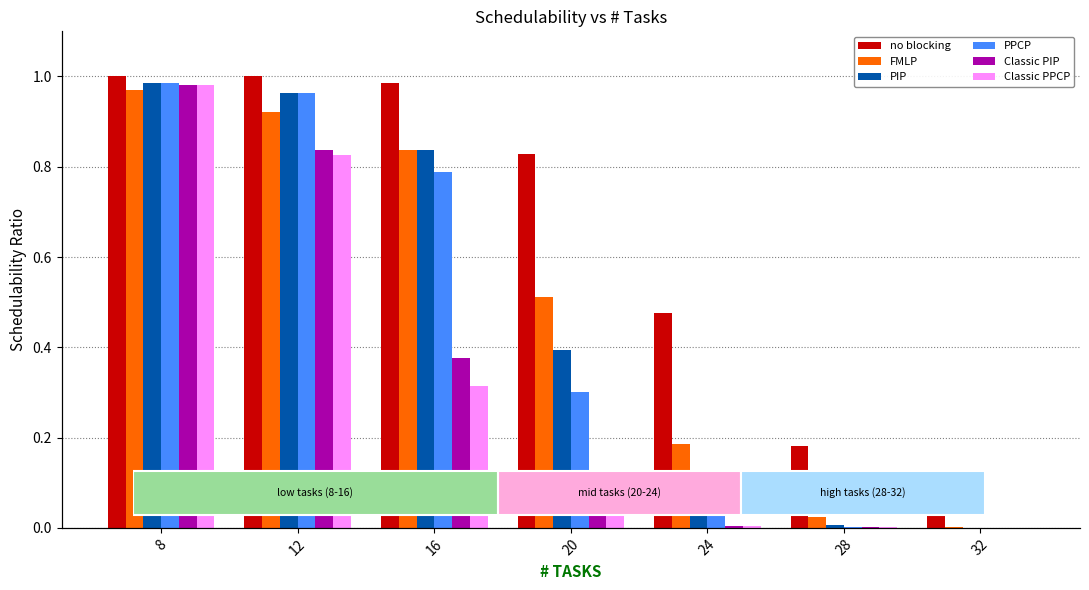

What is the total value across all series at 28?

0.2